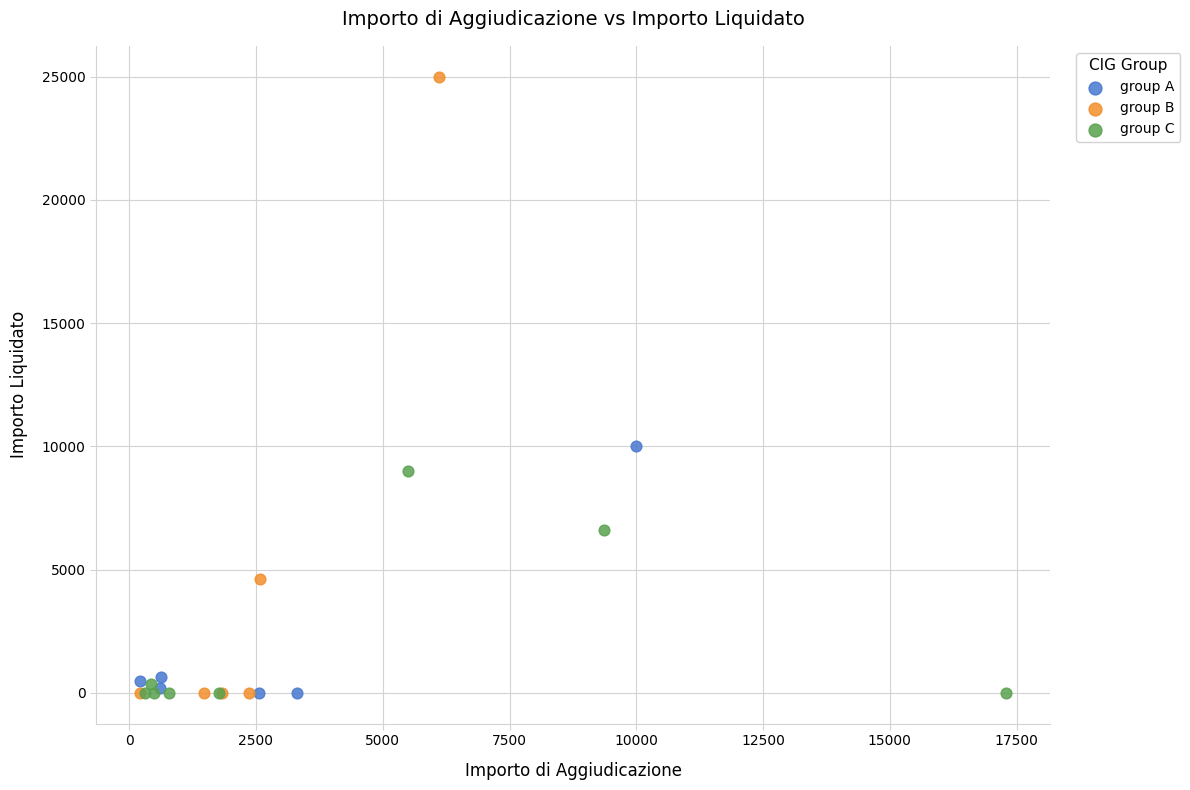

Which series has the widest spread of Y values?

group B